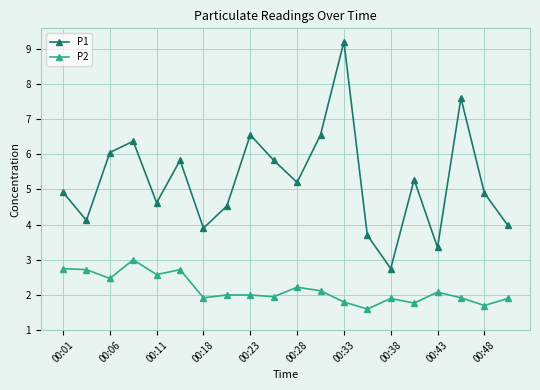

How many data points does each series have?

20